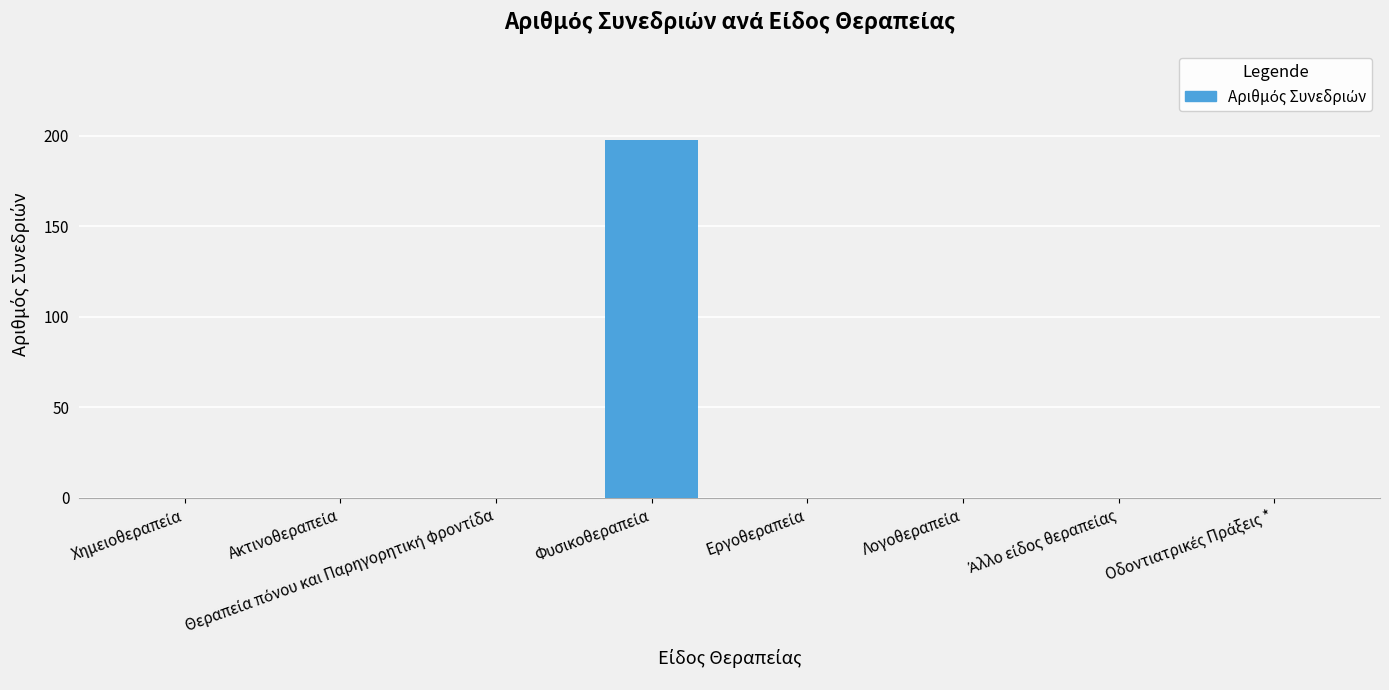

Count the number of categories in the chart.

8